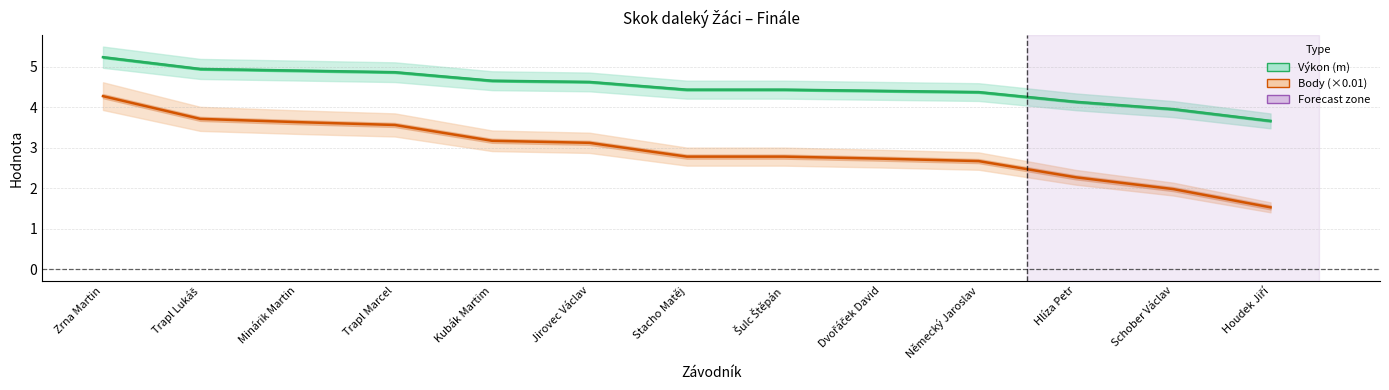

What is the label of the 5th point from the left?

Kubák Martim